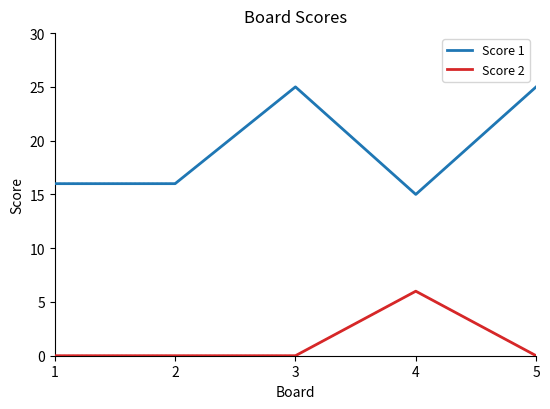

What is the maximum value shown in the chart?

25